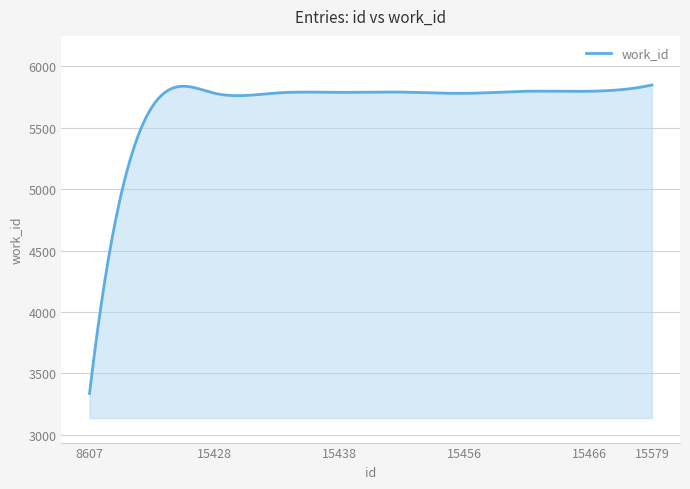

What is the maximum value shown in the chart?

5849.0